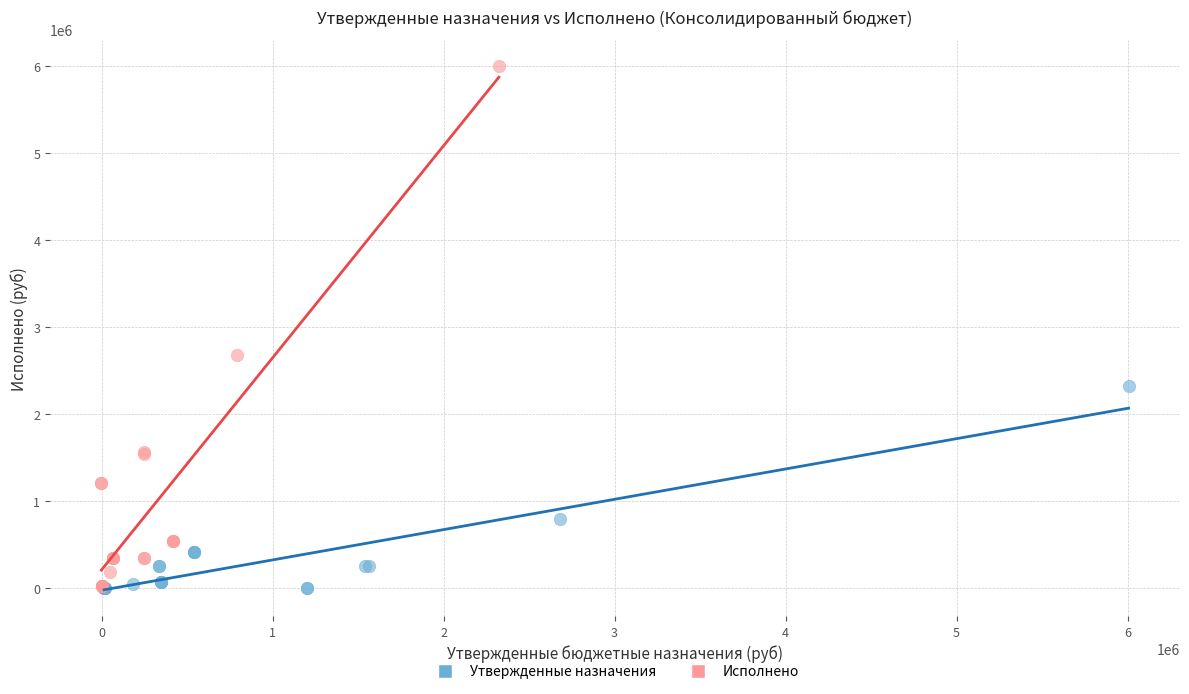

Which series contains the highest Y value?

Исполнено